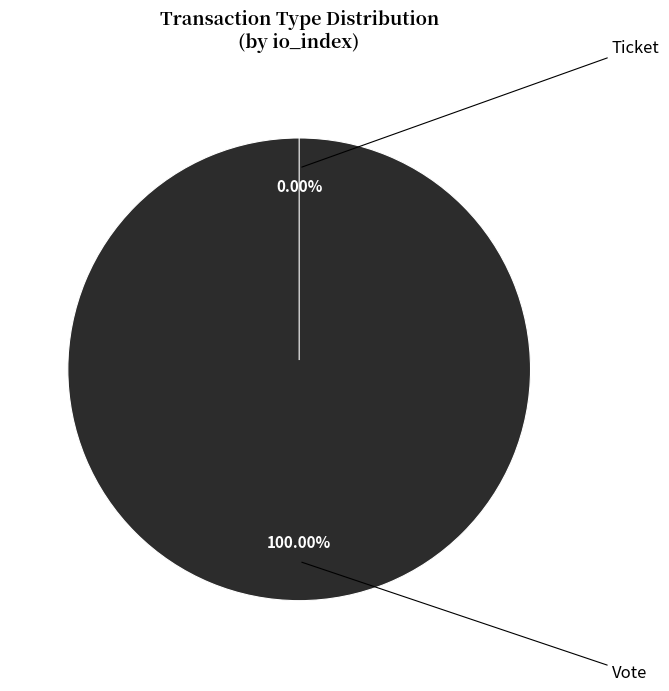

To the nearest percent, what is the difference between the largest and smallest slice percentages?

100%